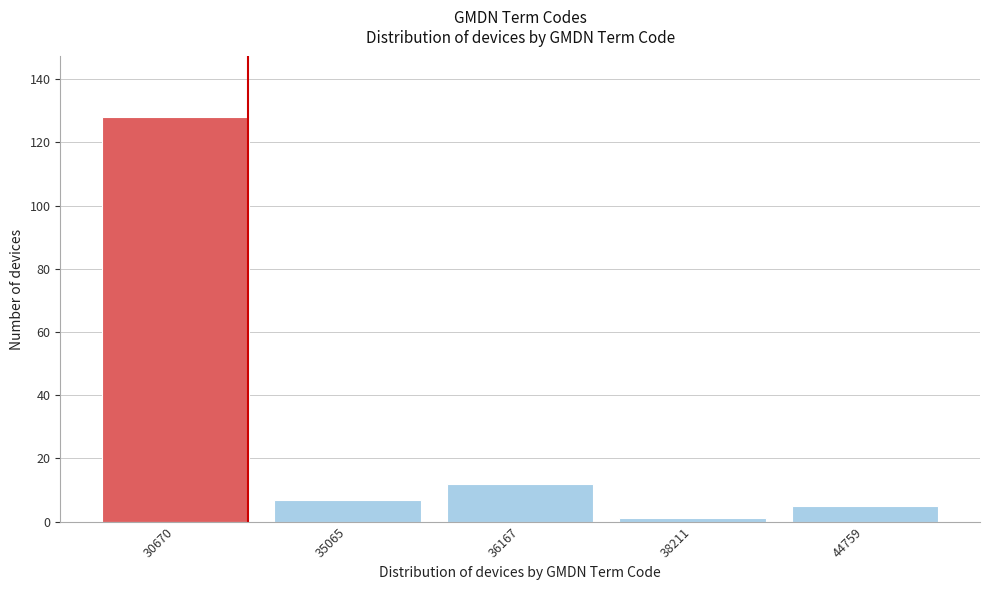

Reading right to left, list all the values displayed in this chart.

5	1	12	7	128